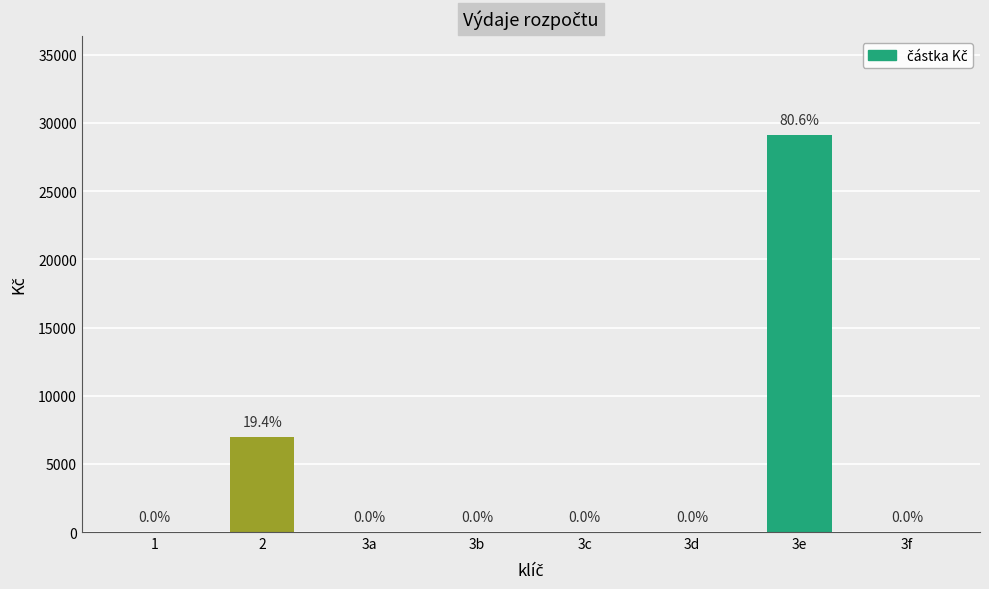

What is the maximum value shown in the chart?

29103